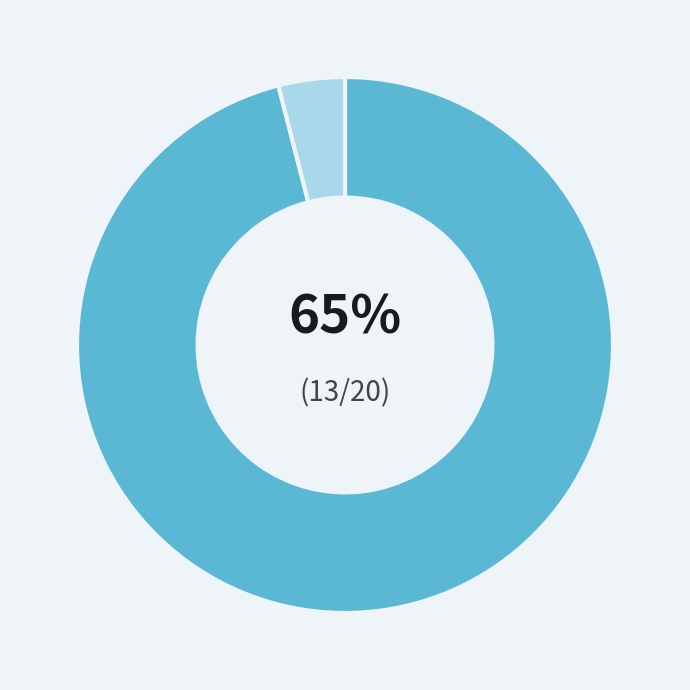

Count the number of slices in the pie.

2